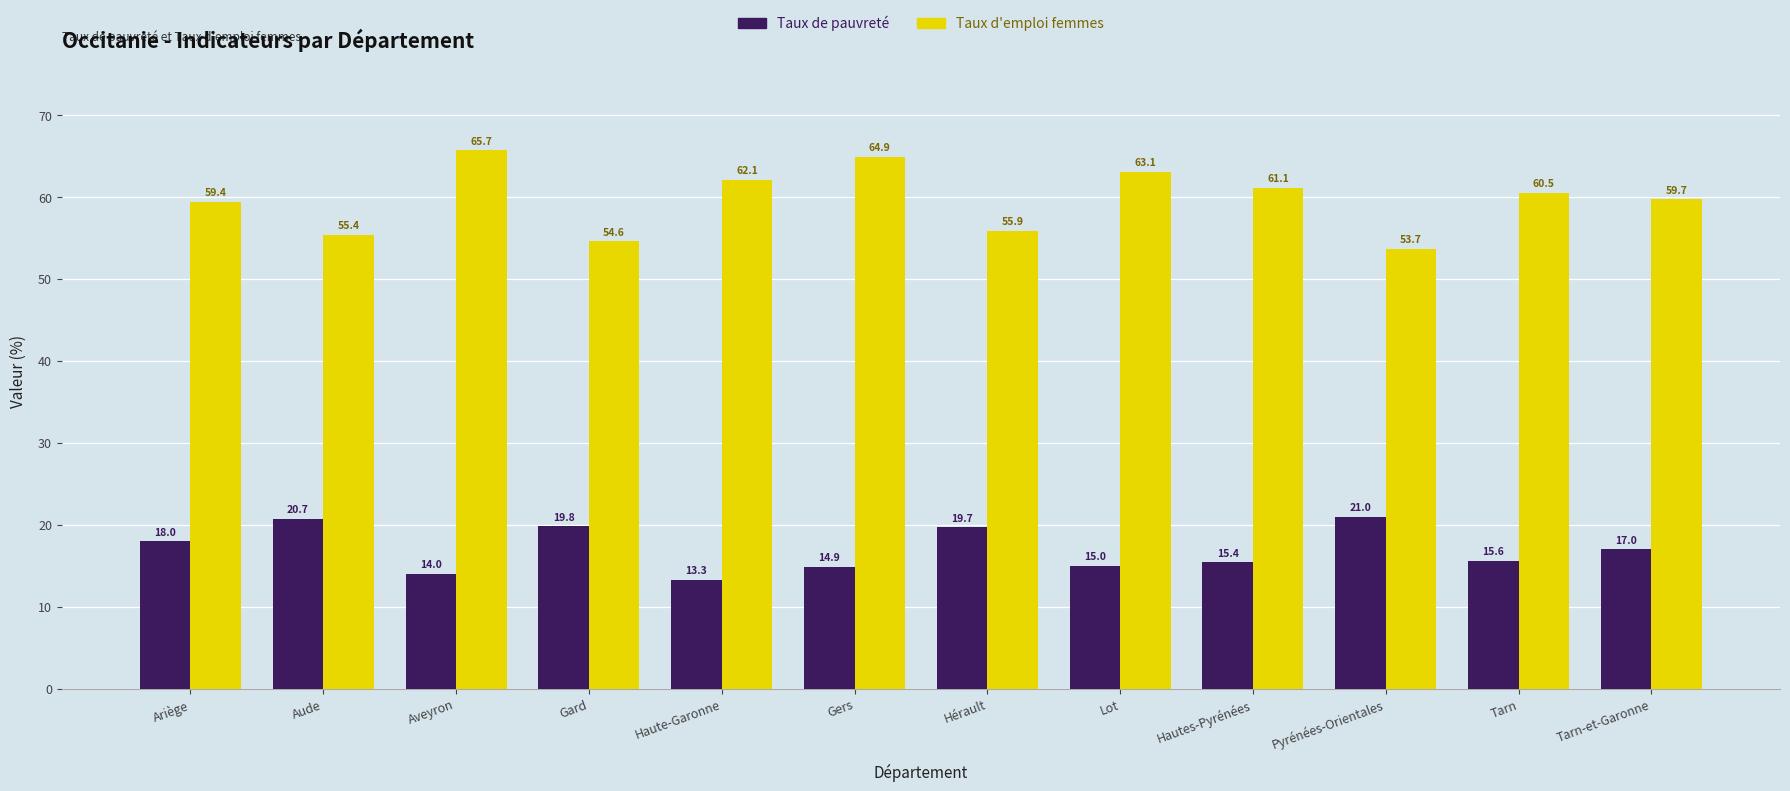

Rank the series at Aveyron from highest to lowest value.

Taux d'emploi femmes, Taux de pauvreté